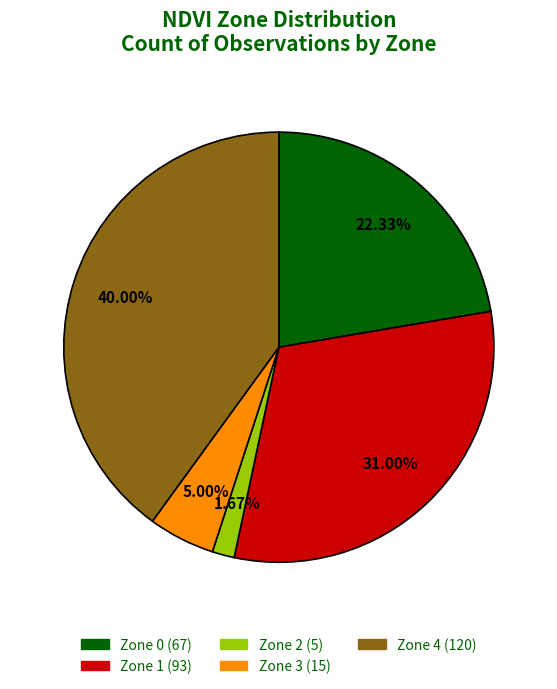

What is the smallest slice in the pie chart?

Zone 2